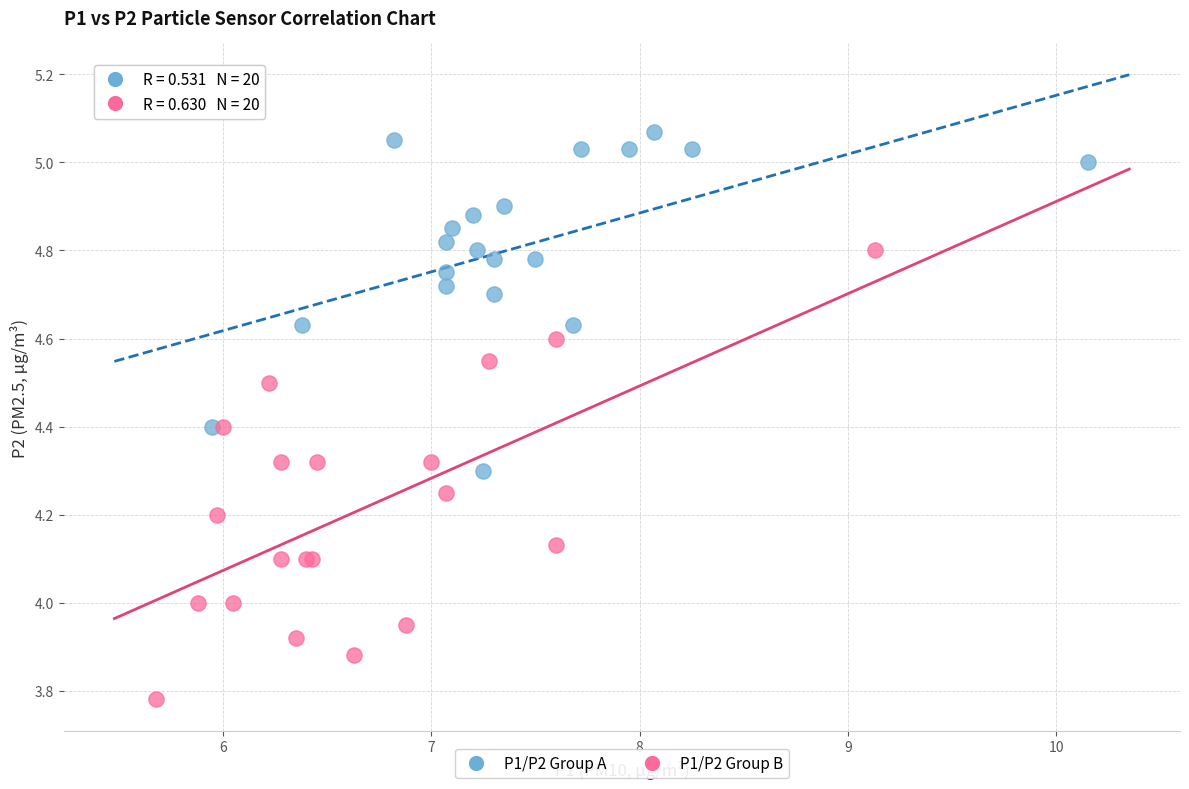

Which series reaches the maximum Y coordinate?

P1/P2 Group A